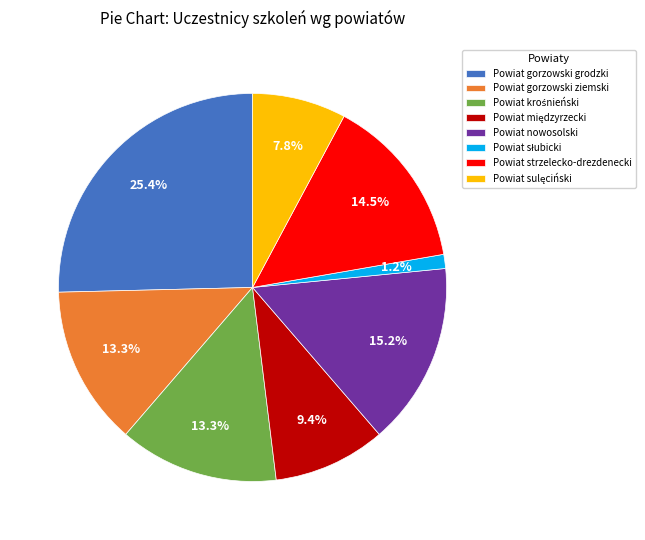

Does any single category account for the majority?

No